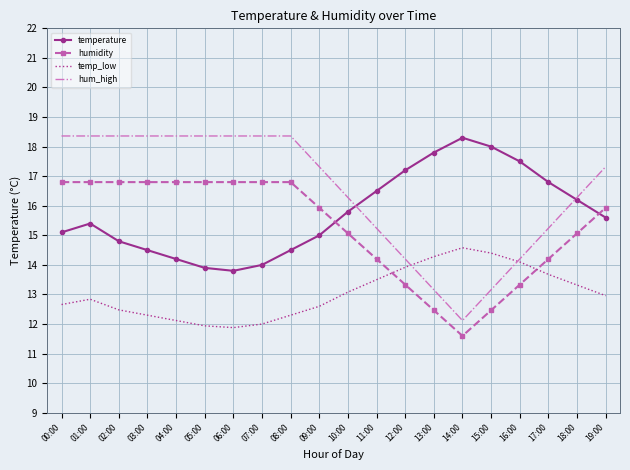

Which series changed the most between 15:00 and 17:00?

hum_high